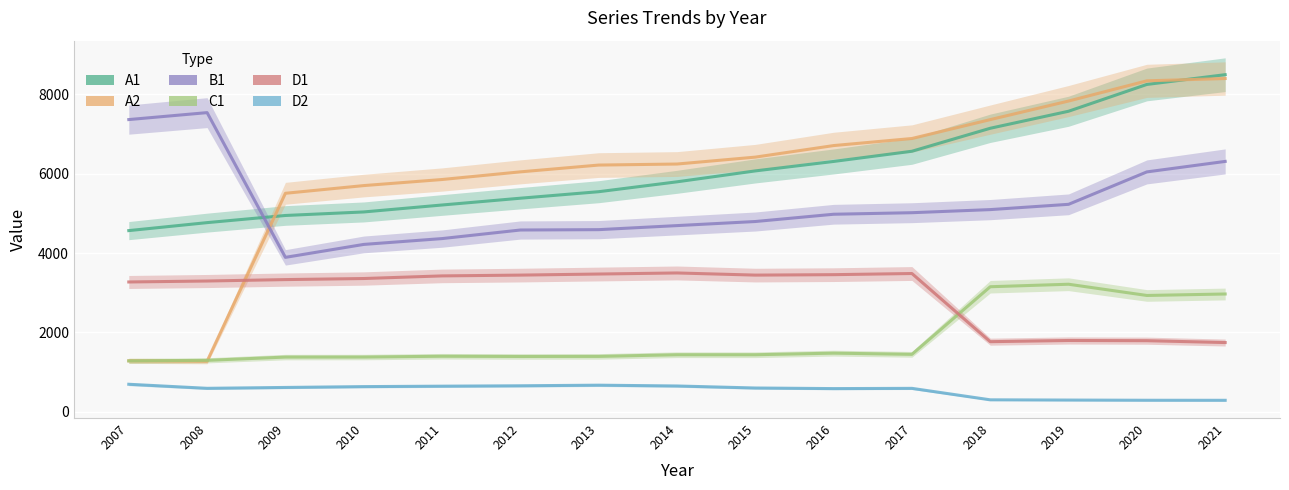

Which series has the widest spread of values?

A2